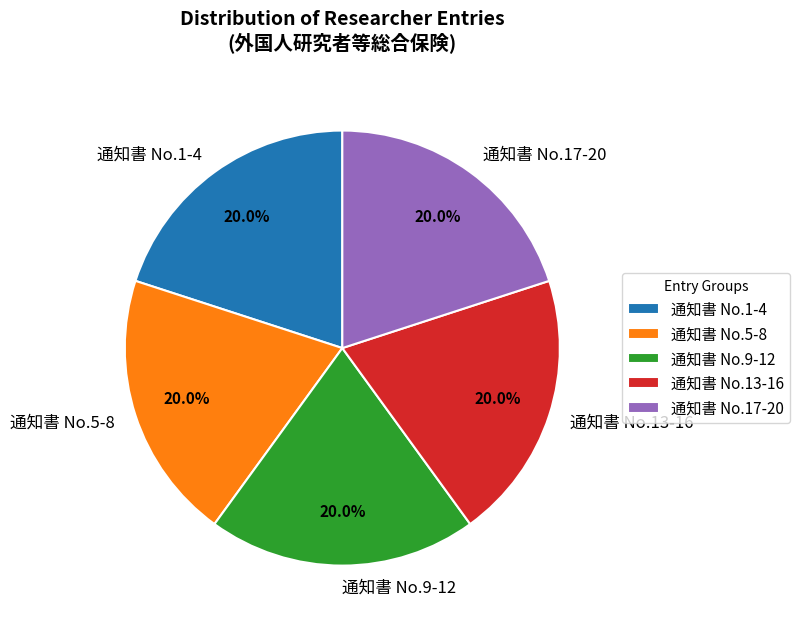

Is there any slice that represents more than half of the pie?

No